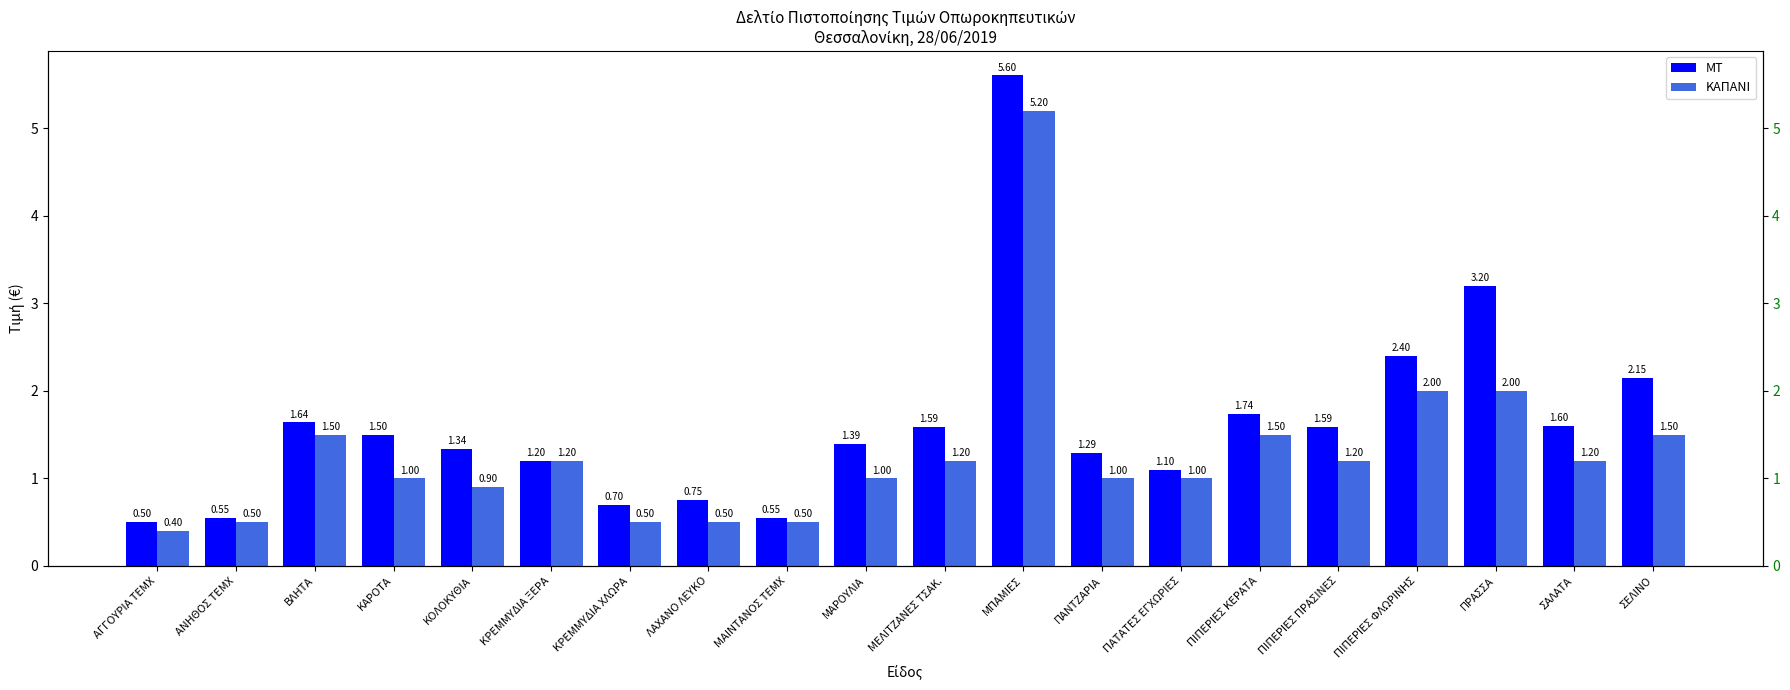

What is the sum of the ΜΤ values at ΚΟΛΟΚΥΘΙΑ and ΜΕΛΙΤΖΑΝΕΣ ΤΣΑΚ.?

2.9